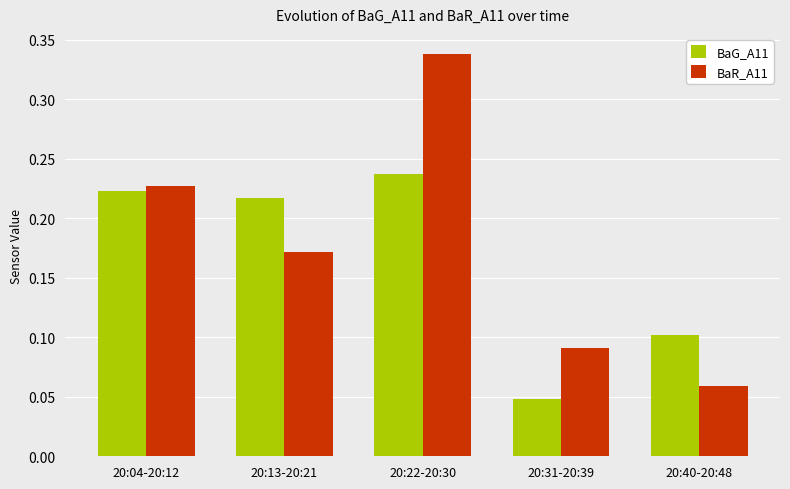

Which series has the largest total across all categories?

BaR_A11